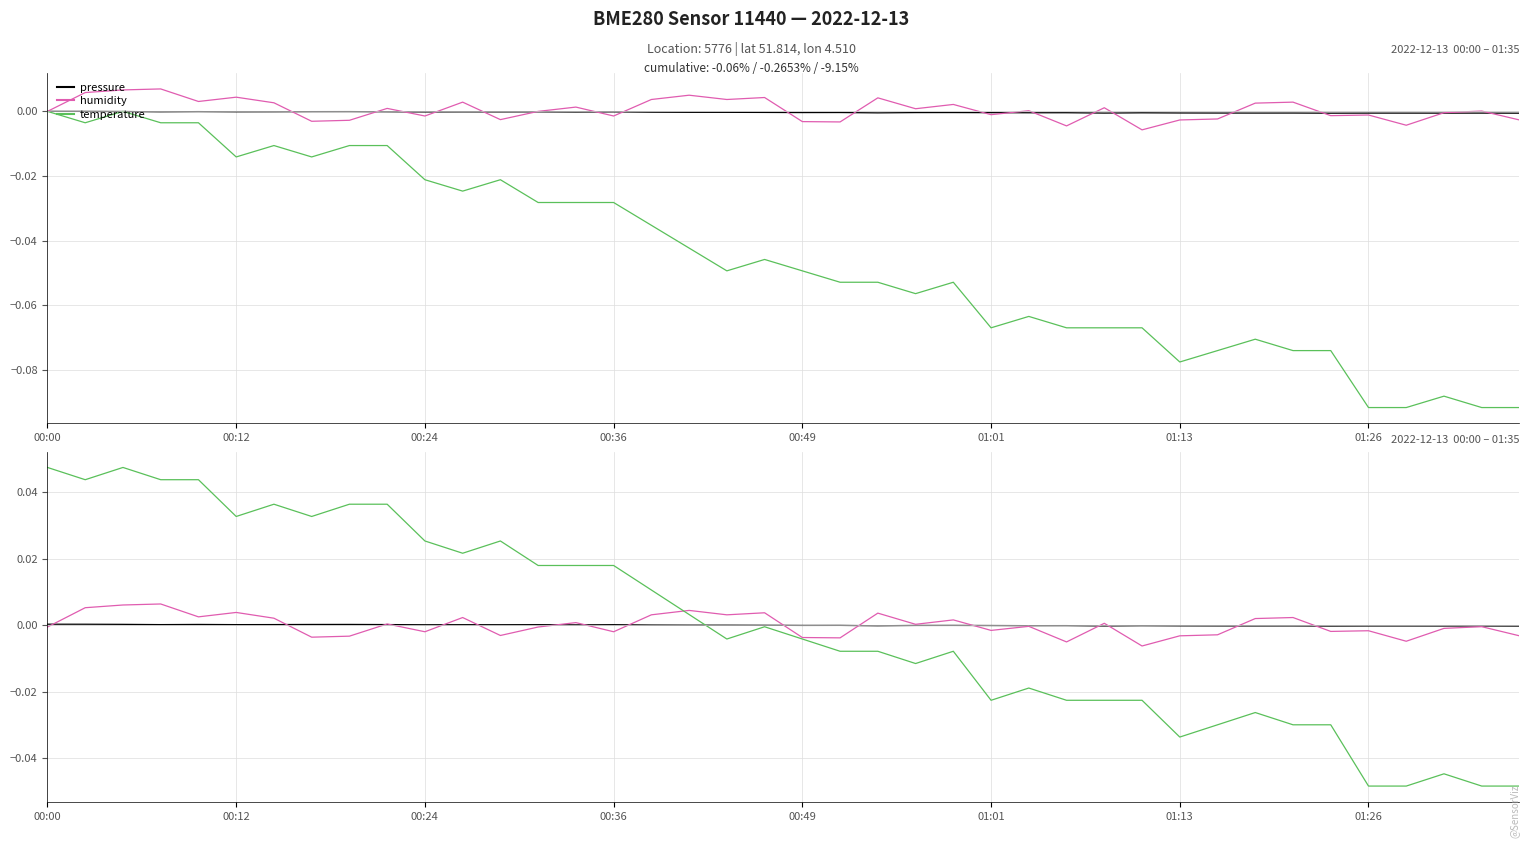

How many categories are shown in the chart?

40